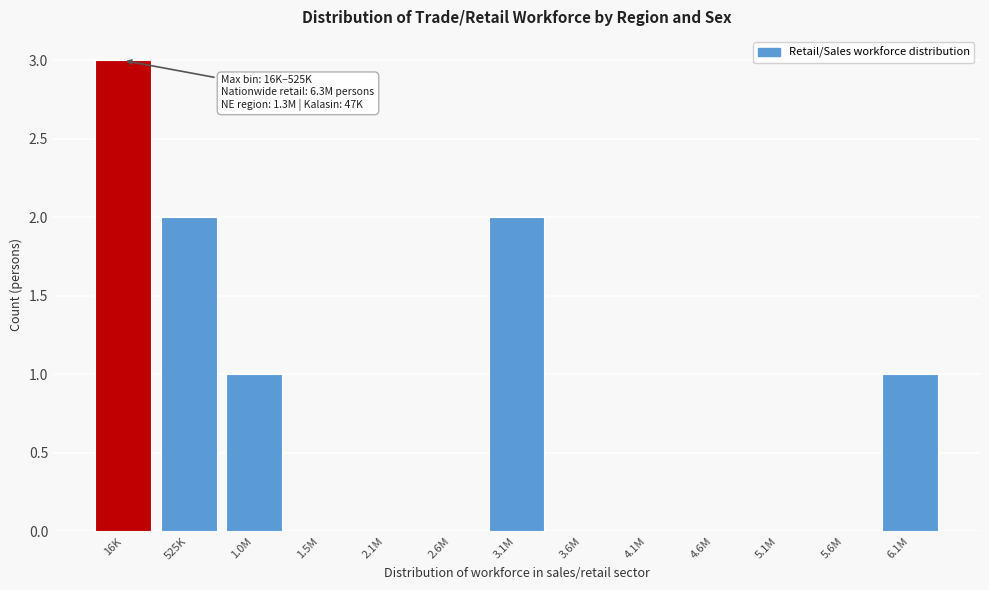

Reading left to right, what are all the values shown in this chart?

16K=3	525K=2	1.0M=1	1.5M=0	2.1M=0	2.6M=0	3.1M=2	3.6M=0	4.1M=0	4.6M=0	5.1M=0	5.6M=0	6.1M=1